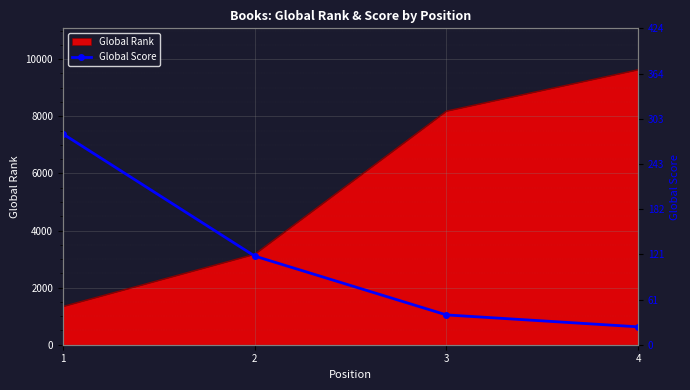

What value does the data have at 2, to the nearest 10?

120